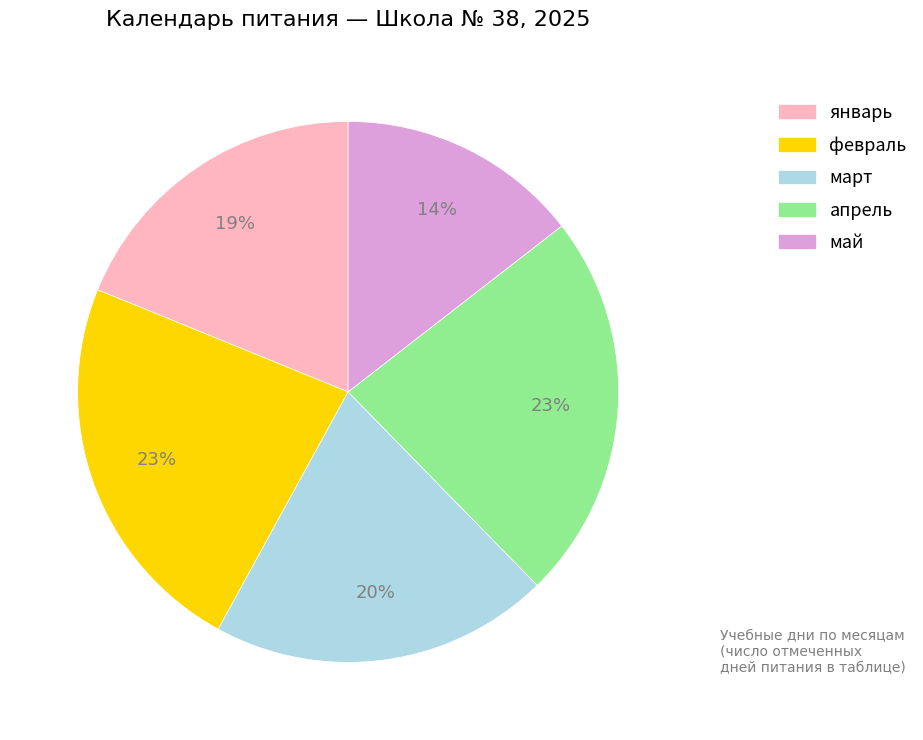

Combined, do февраль and май account for over 50%?

No